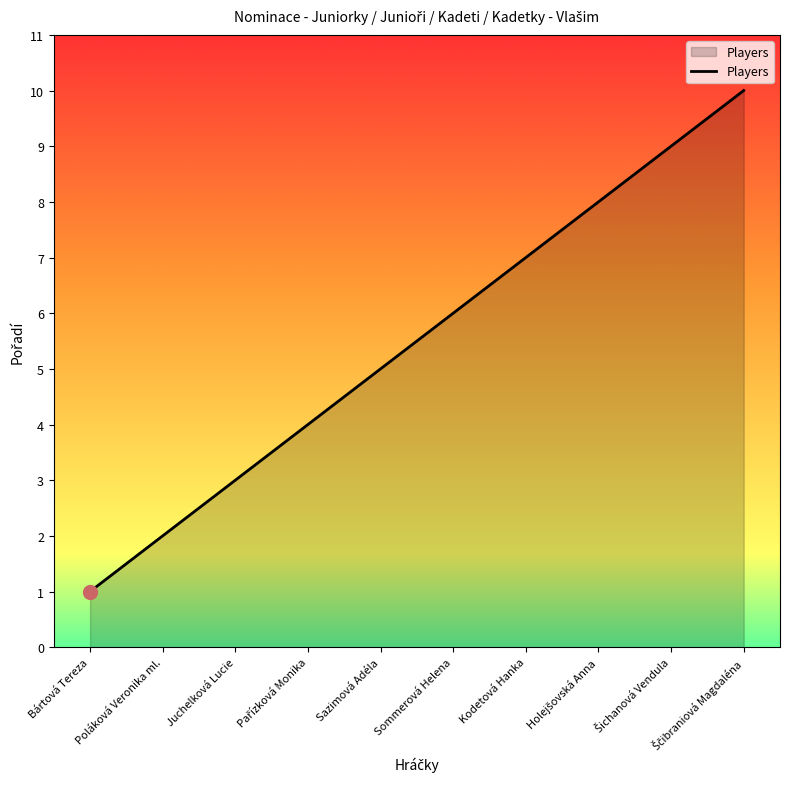

What is the difference between the maximum and minimum values?

9